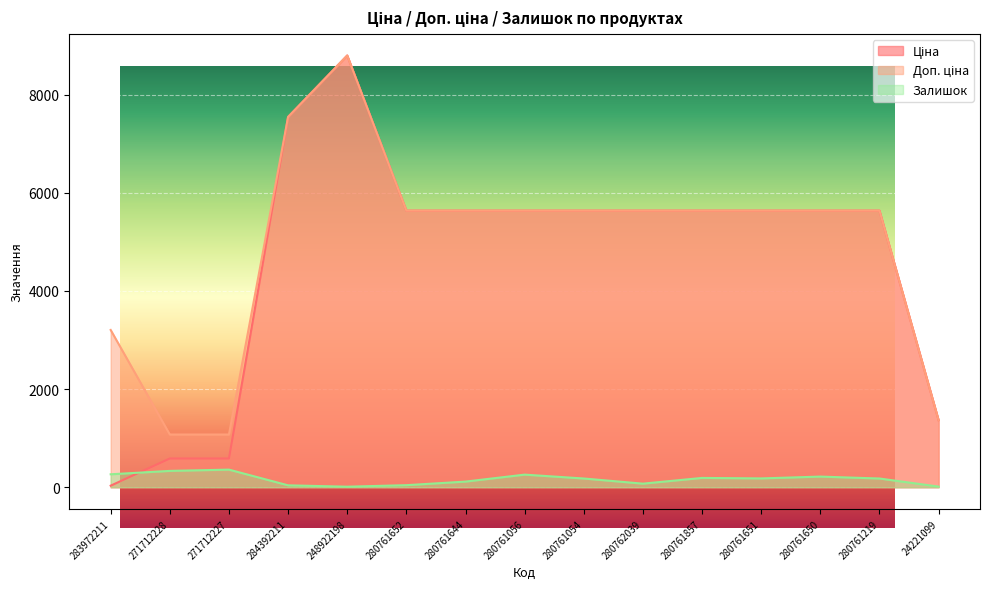

Reading left to right, extract all data points from this chart.

Ціна: 283972211=32.0	271712228=586.0	271712227=586.0	284392211=7545.9	248922198=8797.6	280761652=5636.0	280761644=5636.0	280761056=5636.0	280761054=5636.0	280762039=5636.0	280761857=5636.0	280761651=5636.0	280761650=5636.0	280761219=5636.0	24221099=1366.3
Доп. ціна: 283972211=3205.0	271712228=1074.5	271712227=1074.5	284392211=7545.9	248922198=8797.6	280761652=5636.0	280761644=5636.0	280761056=5636.0	280761054=5636.0	280762039=5636.0	280761857=5636.0	280761651=5636.0	280761650=5636.0	280761219=5636.0	24221099=1366.0
Залишок: 283972211=264.0	271712228=333.0	271712227=359.0	284392211=39.0	248922198=11.0	280761652=42.0	280761644=115.0	280761056=257.0	280761054=178.0	280762039=73.0	280761857=190.0	280761651=180.0	280761650=217.0	280761219=178.0	24221099=13.0